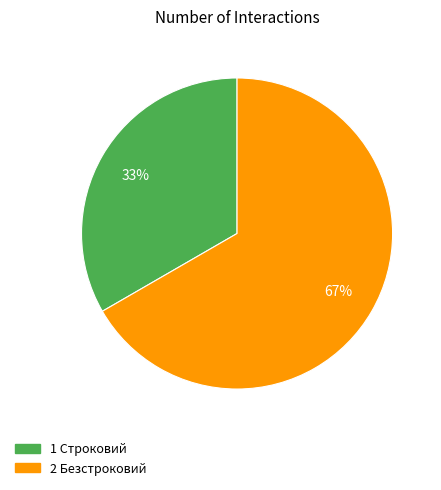

To the nearest percent, what is the average slice percentage?

50%